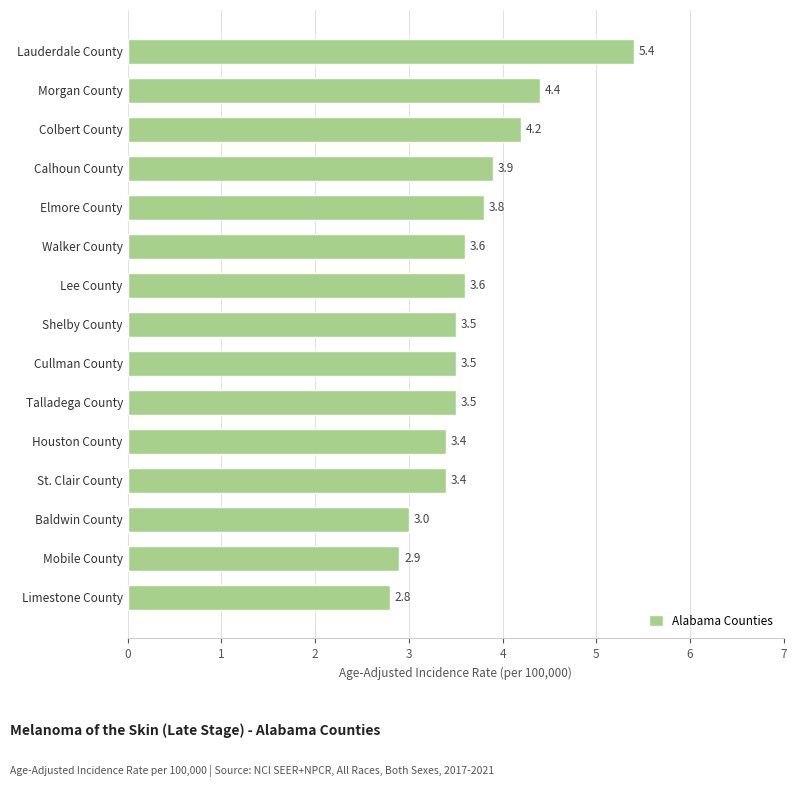

Between Morgan County and Limestone County, which is larger?

Morgan County